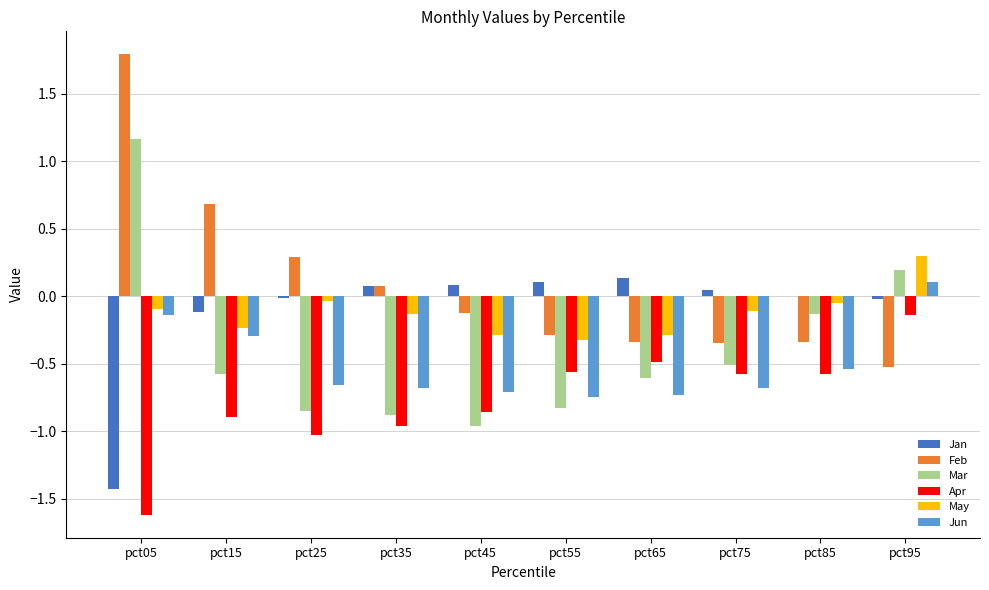

At which label does Mar first exceed 0?

pct05